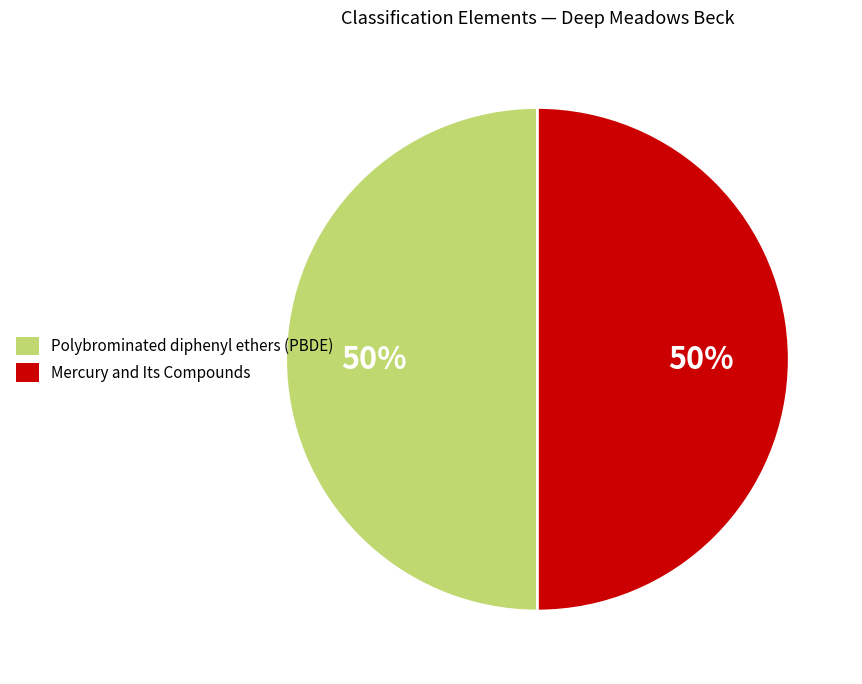

The Polybrominated diphenyl ethers (PBDE) slice represents 59% of the pie. True or false?

False